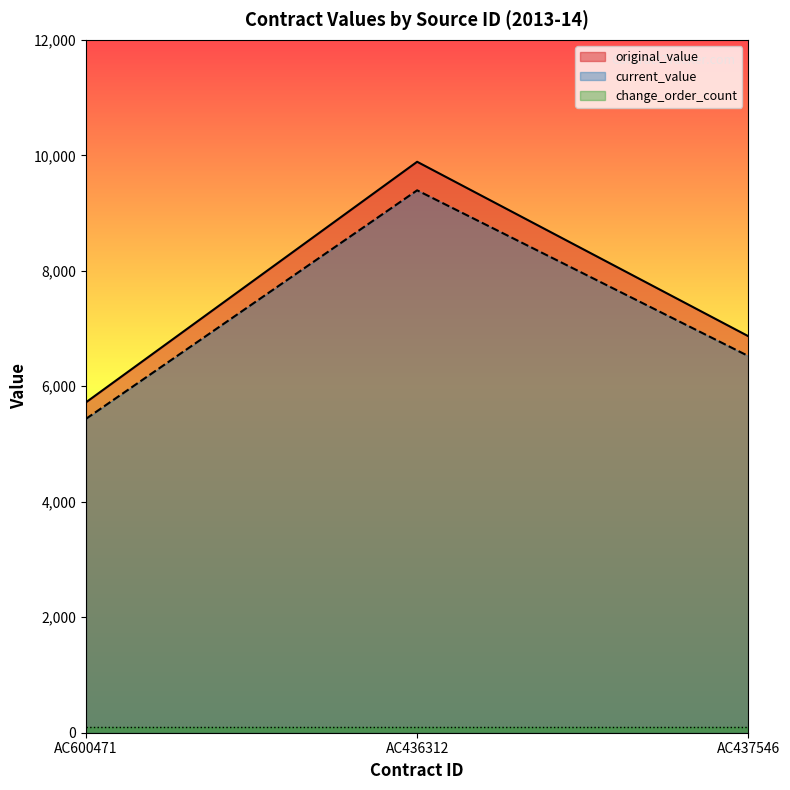

What is the difference between the second highest and minimum values in the original_value series?

1145.6